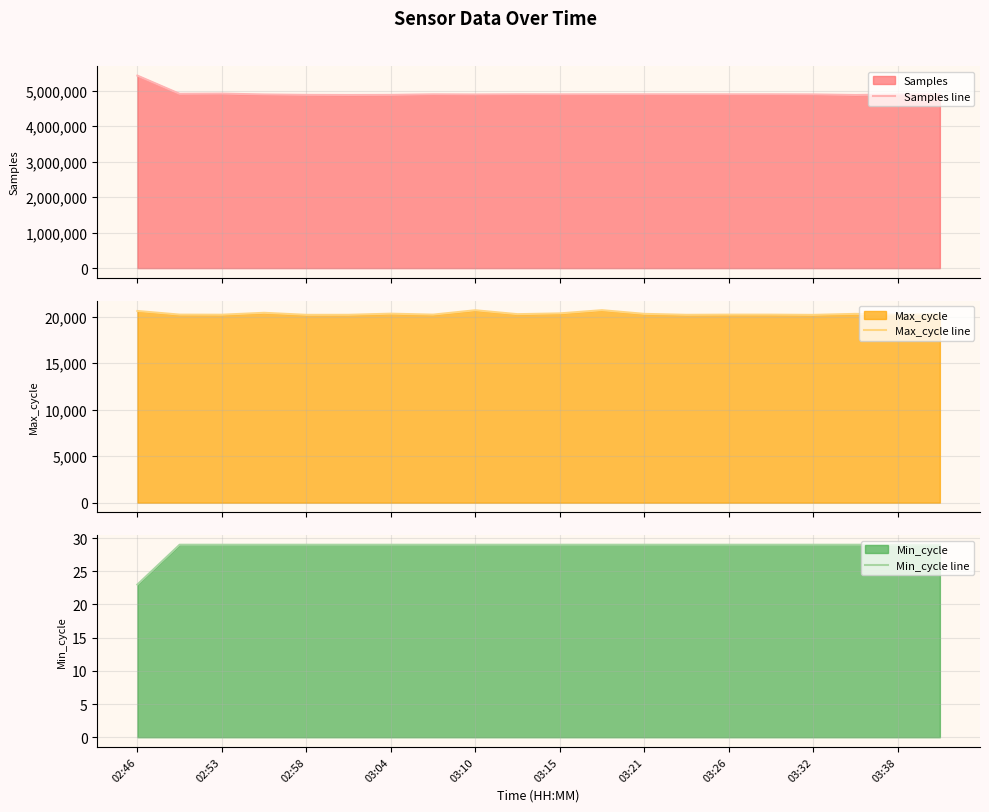

What is the lowest value of the Samples line series?

4879504